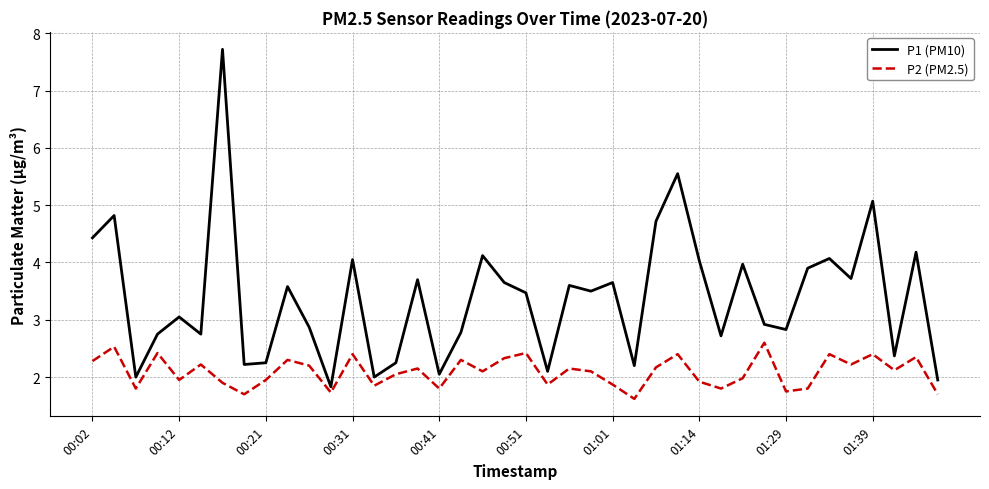

Rank the series by their average value, from lowest to highest.

P2 (PM2.5), P1 (PM10)